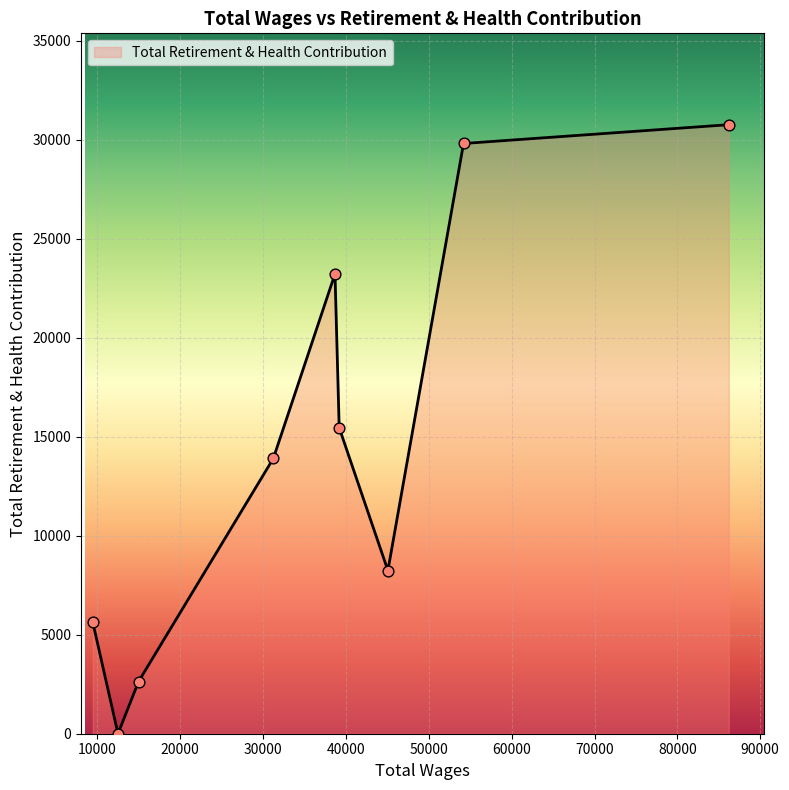

What is the maximum value shown in the chart?

30750